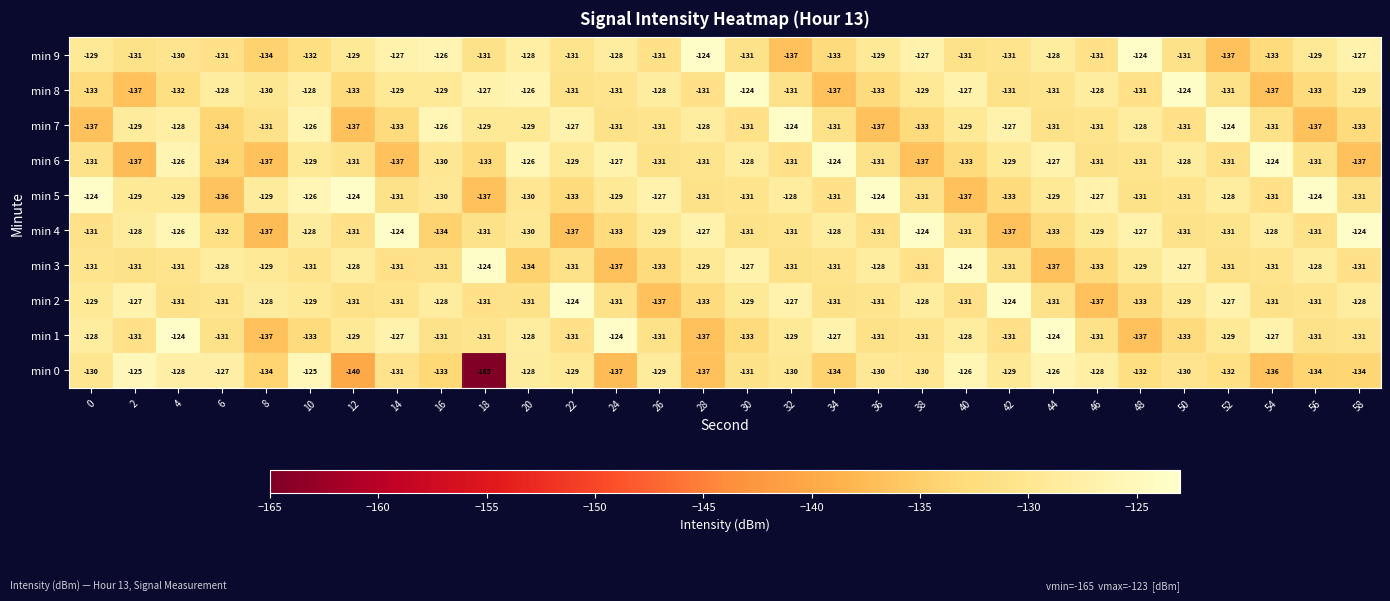

What value does the min 5 series have at 54, to the nearest 10?

-130